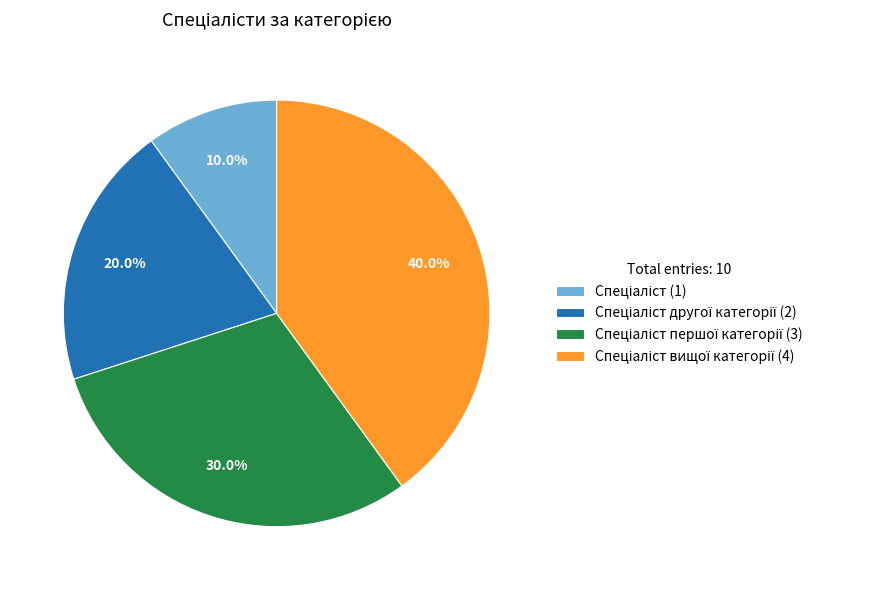

Does any single category account for the majority?

No